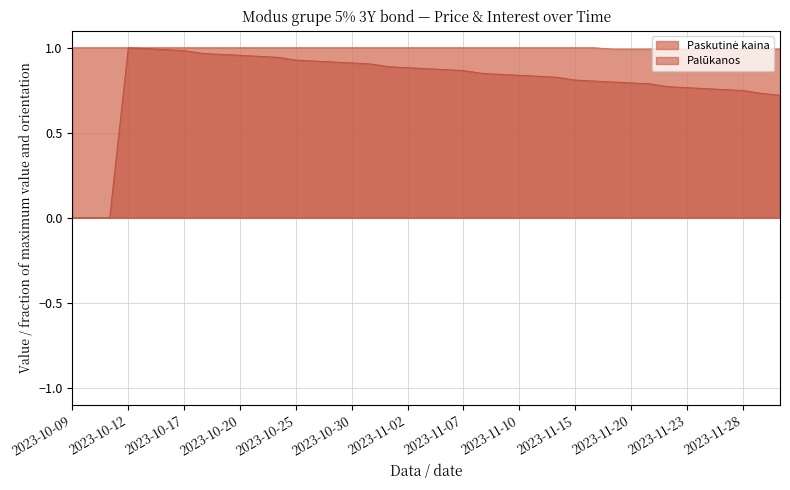

What are all the series names shown in the legend?

Paskutinė kaina, Palūkanos